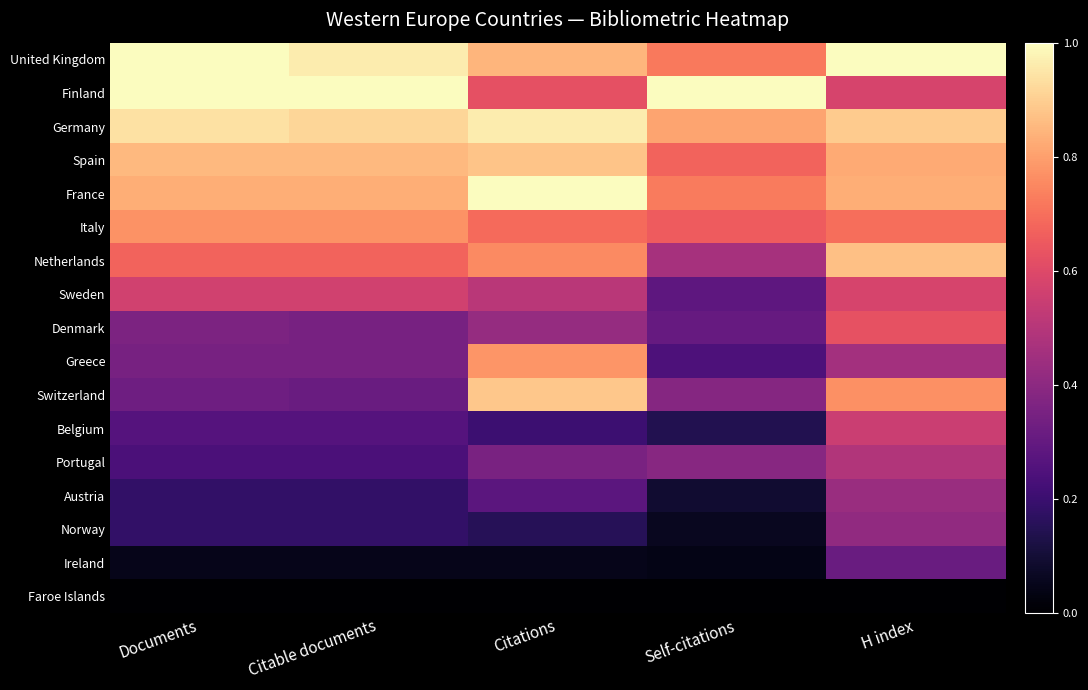

At Citations, list the series in order from smallest to largest.

Faroe Islands, Ireland, Norway, Belgium, Austria, Portugal, Denmark, Sweden, Finland, Italy, Netherlands, Greece, United Kingdom, Spain, Switzerland, Germany, France